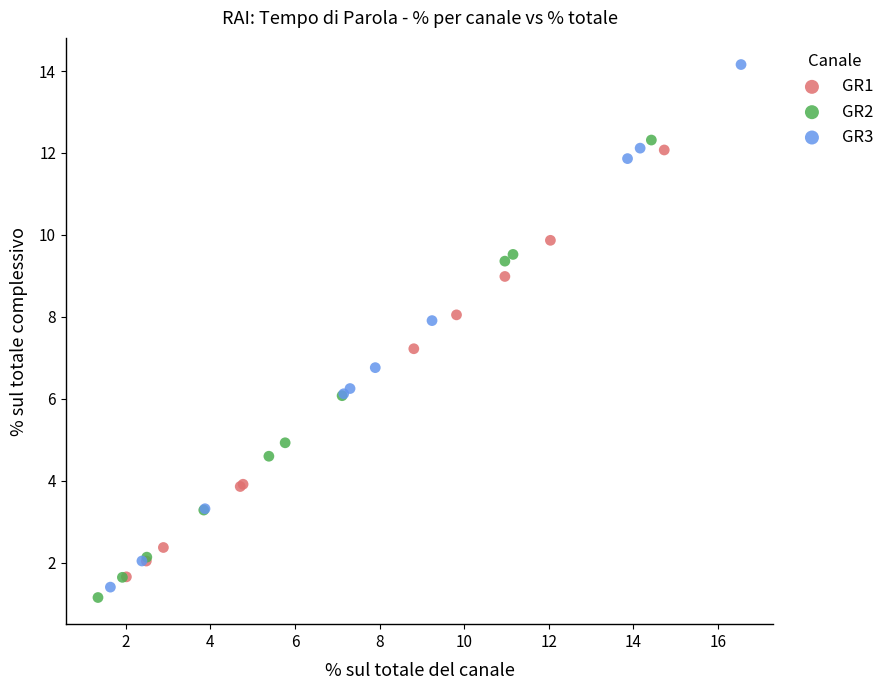

Which series reaches the maximum Y coordinate?

GR3